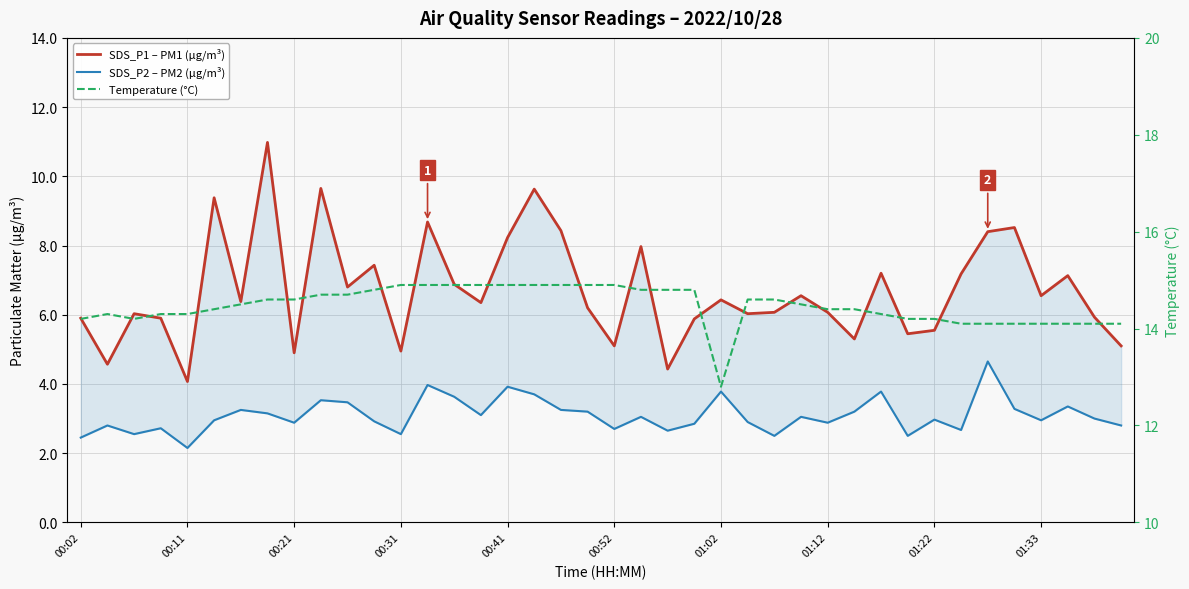

True or false: Temperature (°C) and SDS_P1 – PM1 (µg/m³) intersect in this chart.

False